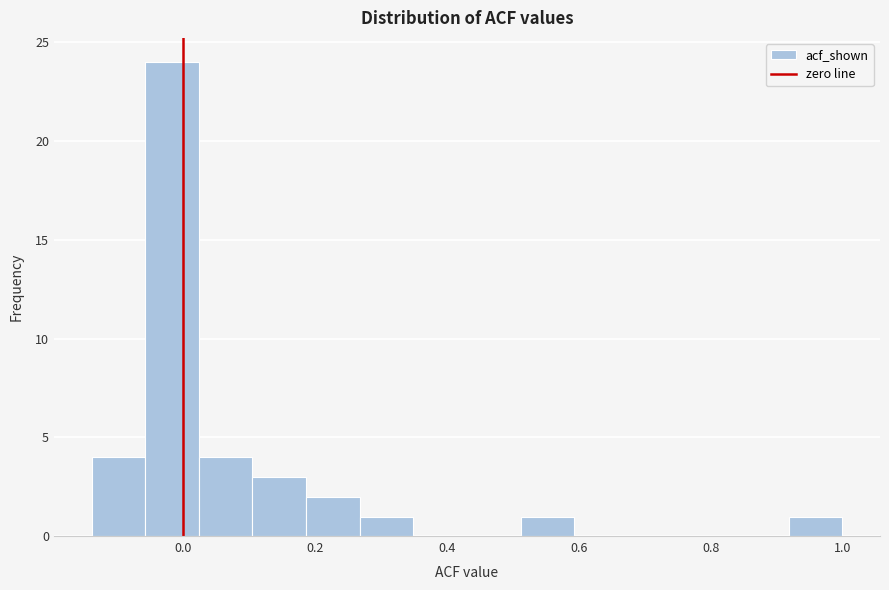

Reading left to right, transcribe this chart: for each bar, give the range it covers on the x-axis and its height. Neither the bar edges nor the heights are printed on the chart, so give them approximately, as read against the axes.

-0.14 to -0.06: 4
-0.06 to 0.02: 24
0.02 to 0.10: 4
0.10 to 0.18: 3
0.18 to 0.26: 2
0.26 to 0.34: 1
0.34 to 0.44: 0
0.44 to 0.52: 0
0.52 to 0.60: 1
0.60 to 0.68: 0
0.68 to 0.76: 0
0.76 to 0.84: 0
0.84 to 0.92: 0
0.92 to 1.00: 1